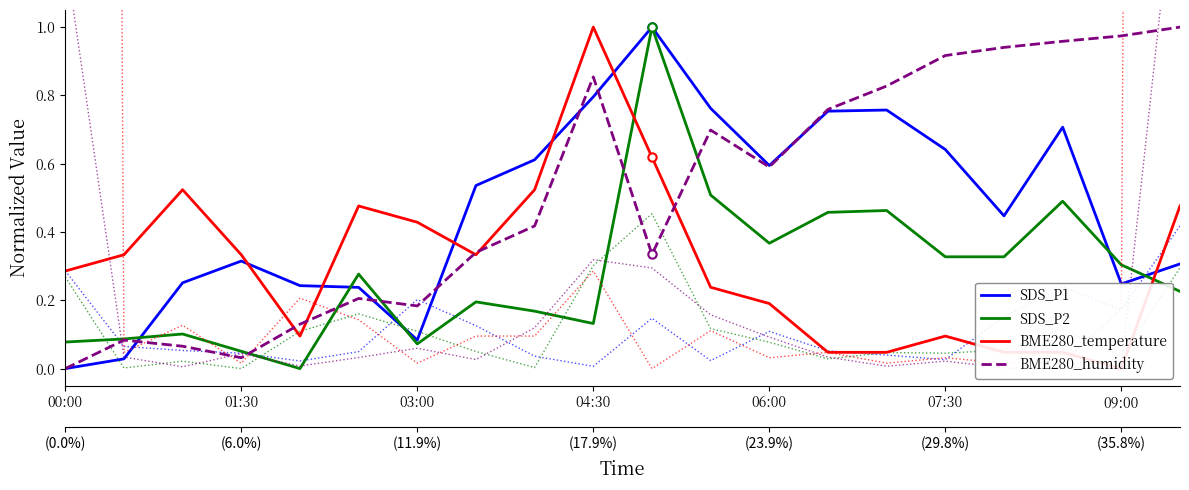

Rank the series at 09:30 from lowest to highest value.

SDS_P2, SDS_P1, BME280_temperature, BME280_humidity